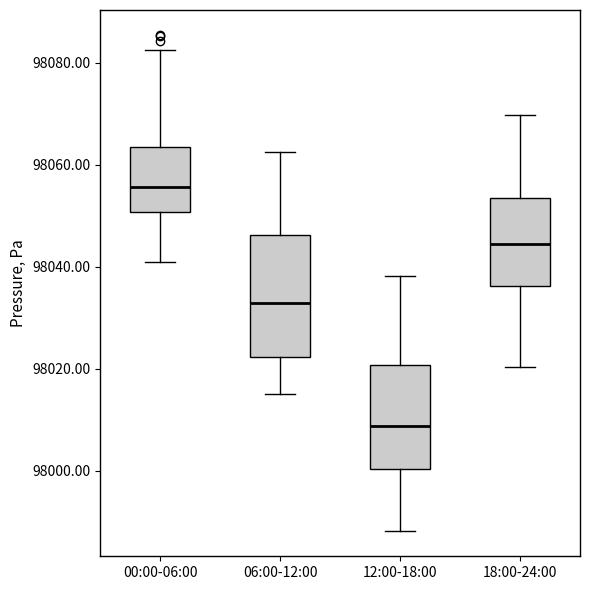

Where does the median line of the box for 00:00-06:00 sit on the y-axis? The values are not printed on the chart, so give them approximately, as read against the axis.

98056